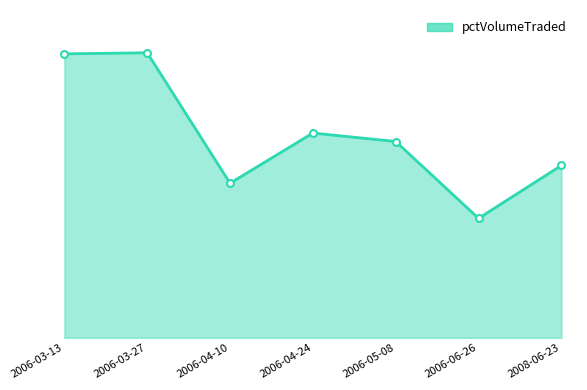

Is this an area chart (filled region under the line)?

Yes